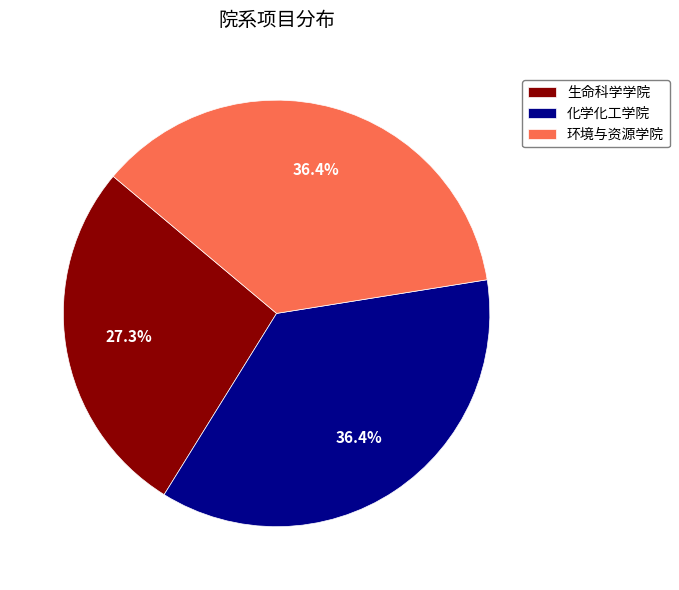

Which slice is the smallest?

生命科学学院